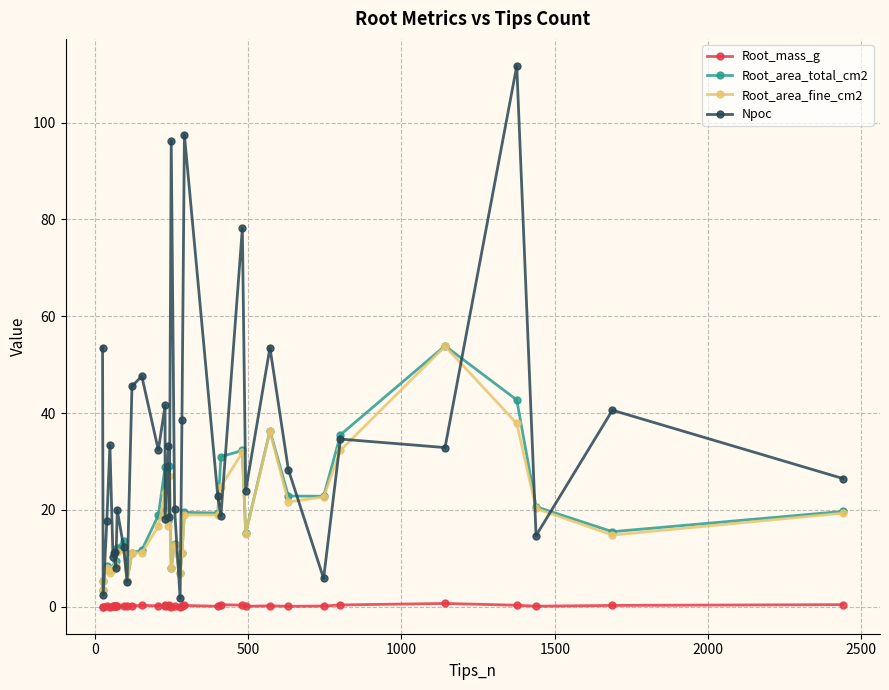

How many lines are shown in the chart?

4